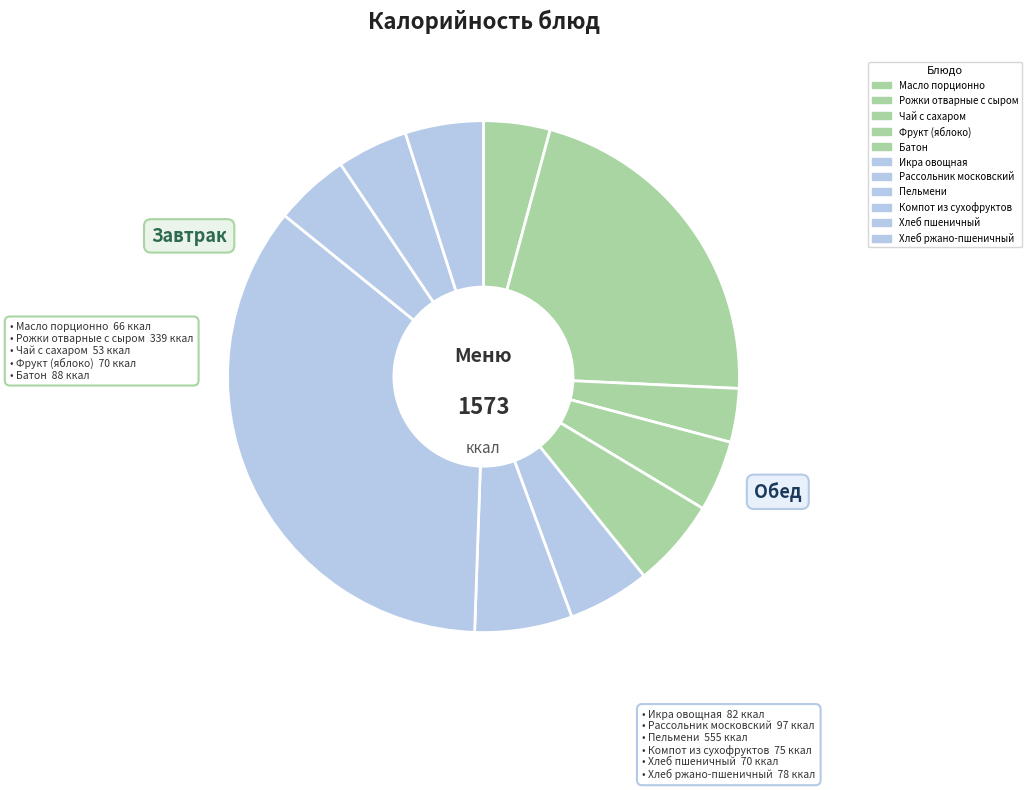

Rank the categories by value from lowest to highest.

Чай с сахаром, Масло порционно, Фрукт (яблоко), Хлеб пшеничный, Компот из сухофруктов, Хлеб ржано-пшеничный, Икра овощная, Батон, Рассольник московский, Рожки отварные с сыром, Пельмени